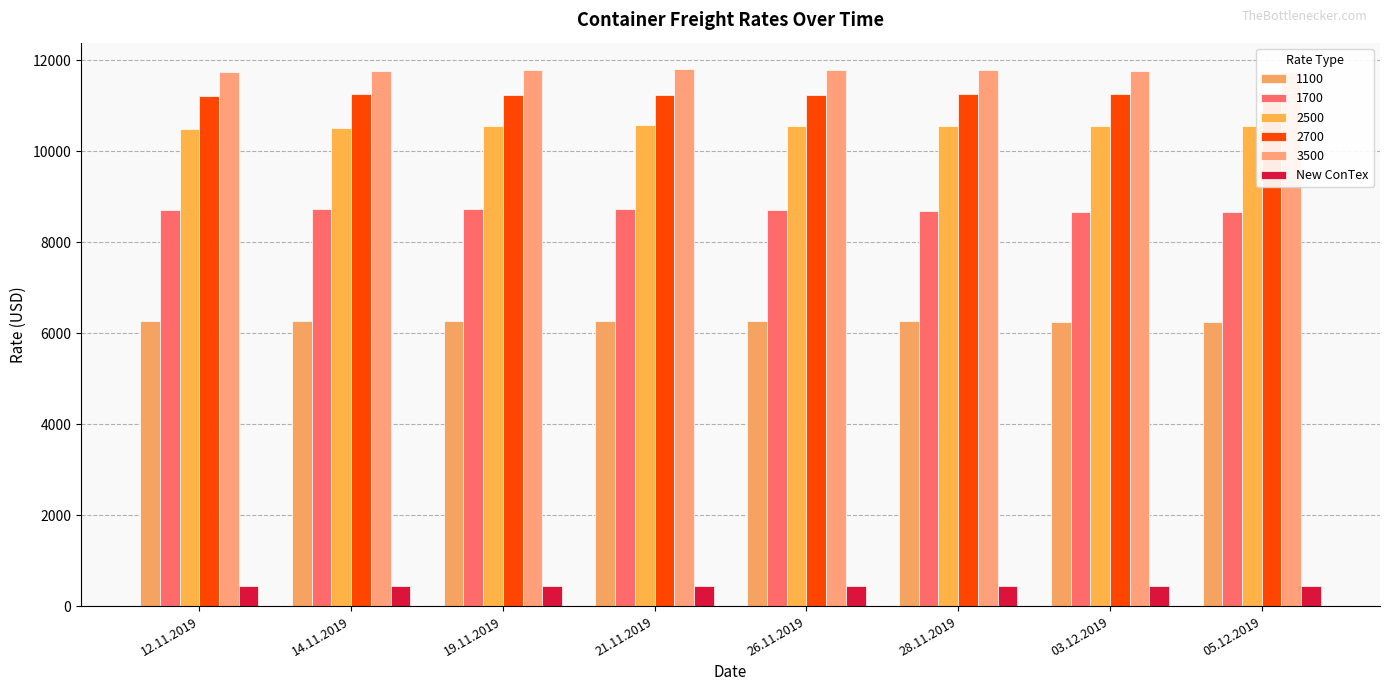

How many series are shown in this chart?

6